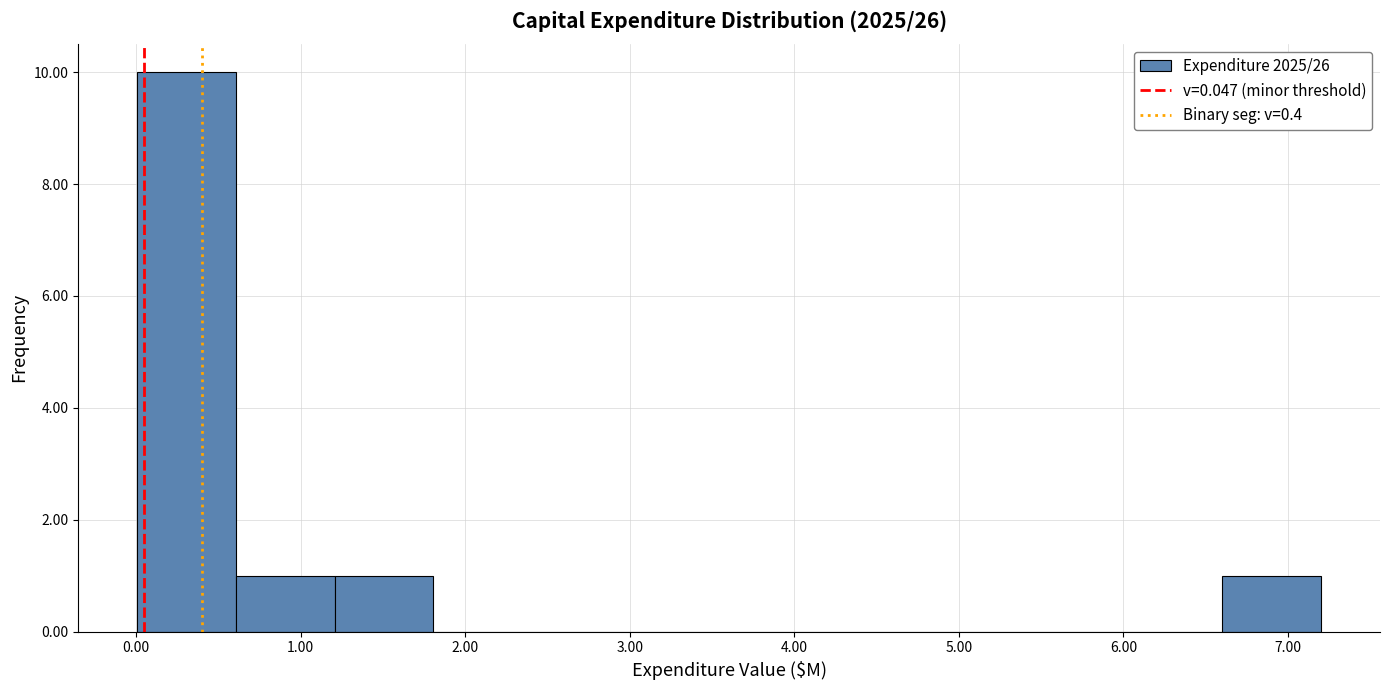

Reading left to right, transcribe this chart: for each bar, give the range it covers on the x-axis and its height. Neither the bar edges nor the heights are printed on the chart, so give them approximately, as read against the axes.

0.0 to 0.6: 10
0.6 to 1.2: 1
1.2 to 1.8: 1
1.8 to 2.4: 0
2.4 to 3.0: 0
3.0 to 3.6: 0
3.6 to 4.2: 0
4.2 to 4.8: 0
4.8 to 5.4: 0
5.4 to 6.0: 0
6.0 to 6.6: 0
6.6 to 7.2: 1